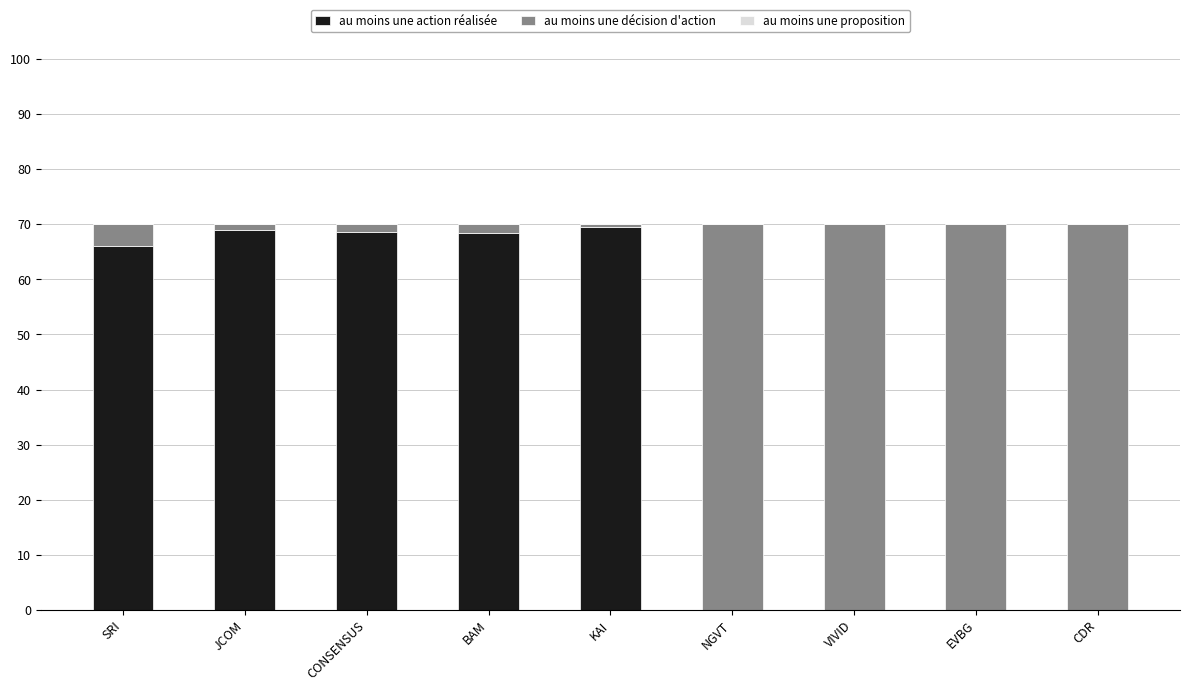

True or false: au moins une action réalisée has a value of 42.1 at CDR.

False